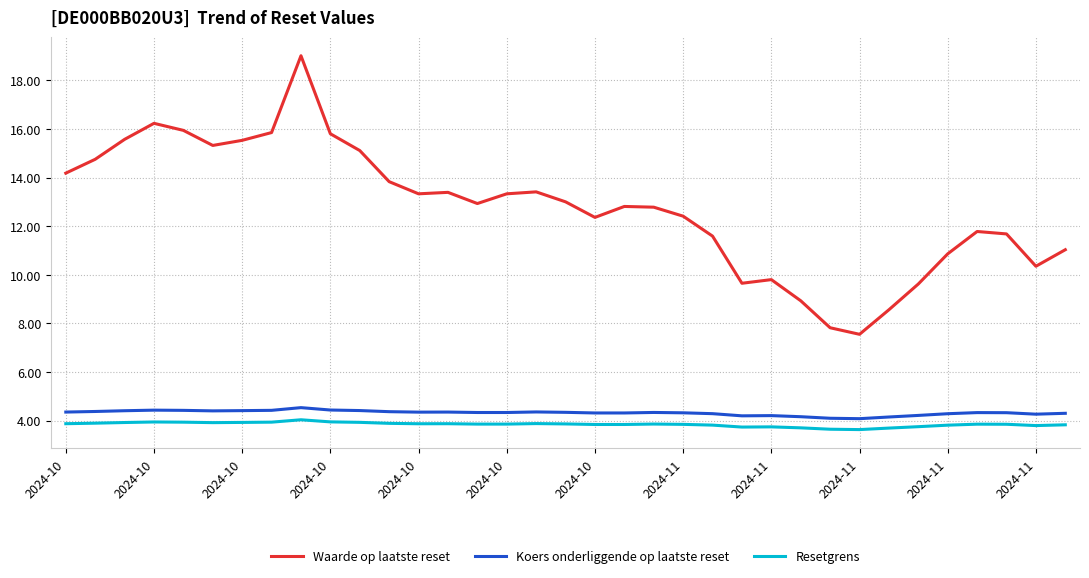

What is the minimum value shown in the chart?

3.6